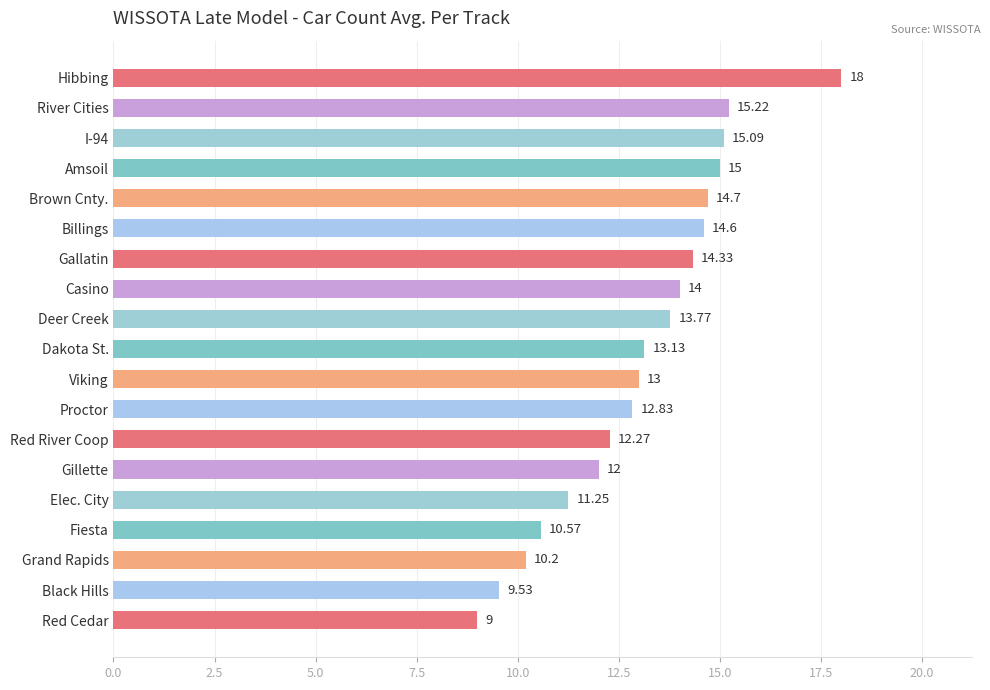

At which label is the value closest to 13?

Viking